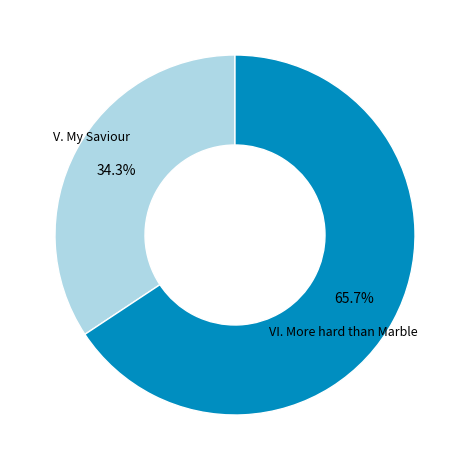

Does any single category account for the majority?

Yes